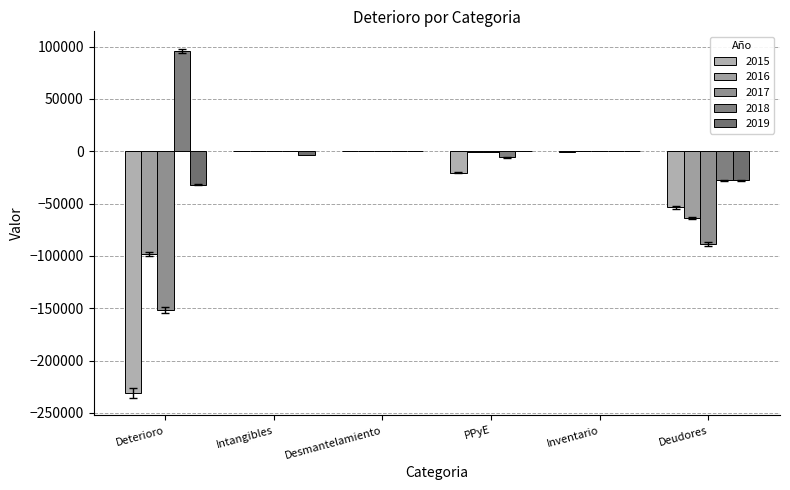

The 2016 series shows -366.1 at PPyE. True or false?

True